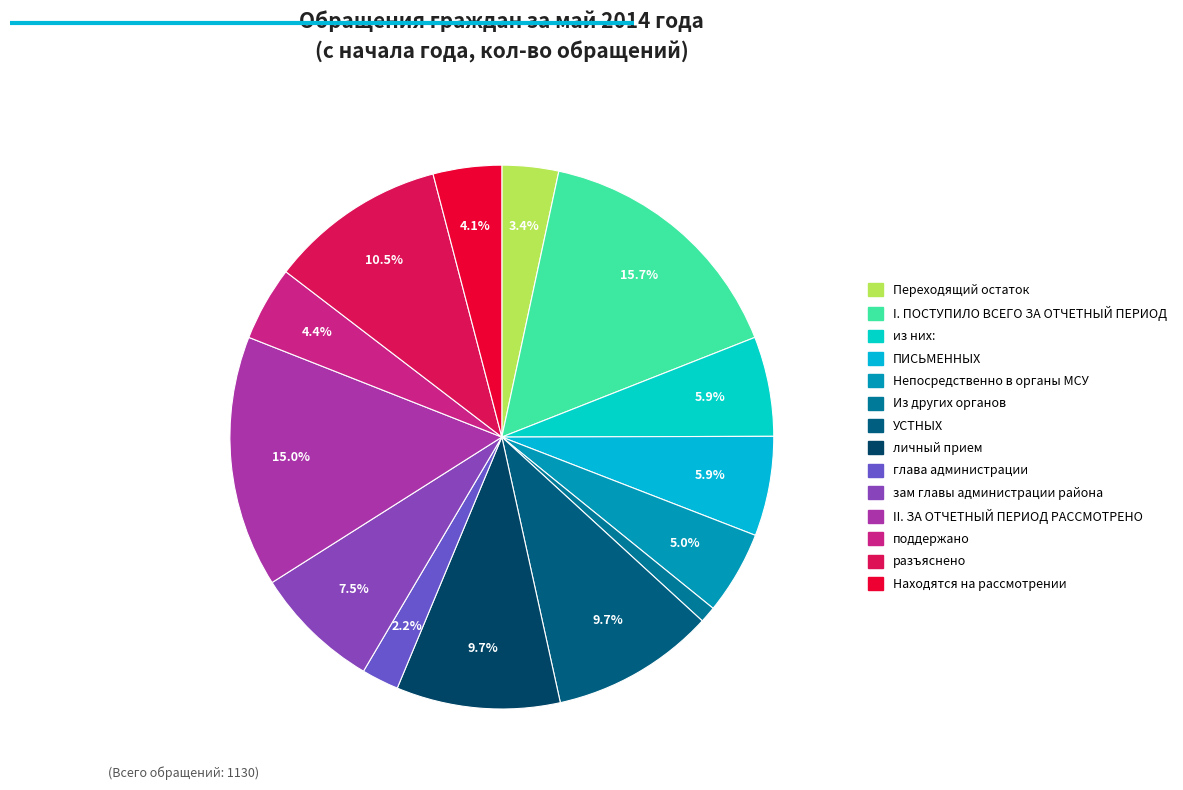

To the nearest percent, what is the difference between the ПИСЬМЕННЫХ and глава администрации slice percentages?

4%